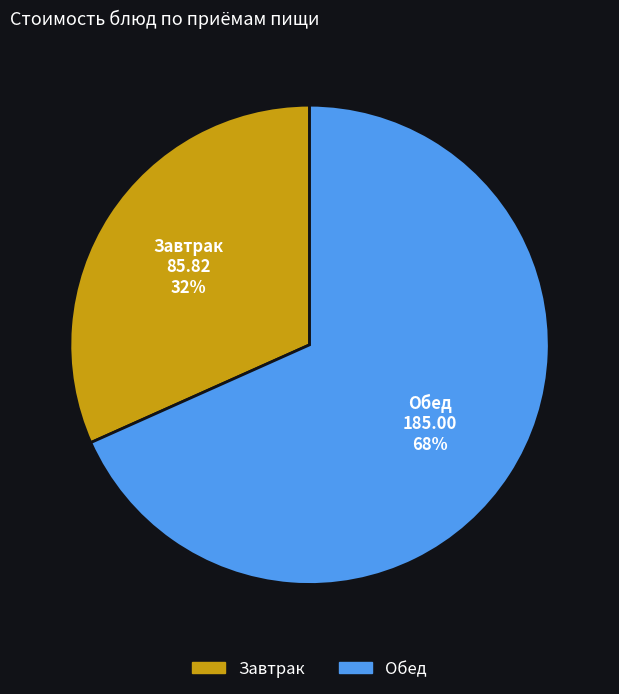

The Обед slice represents 57% of the pie. True or false?

False